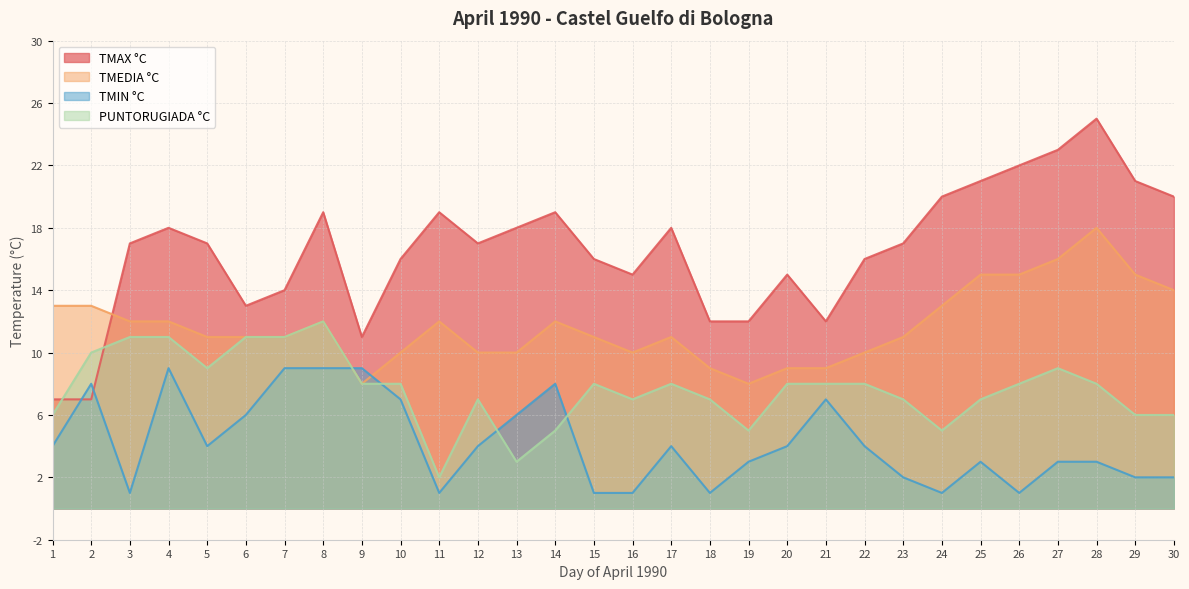

Count the PUNTORUGIADA °C values in the range 6 to 9.

19